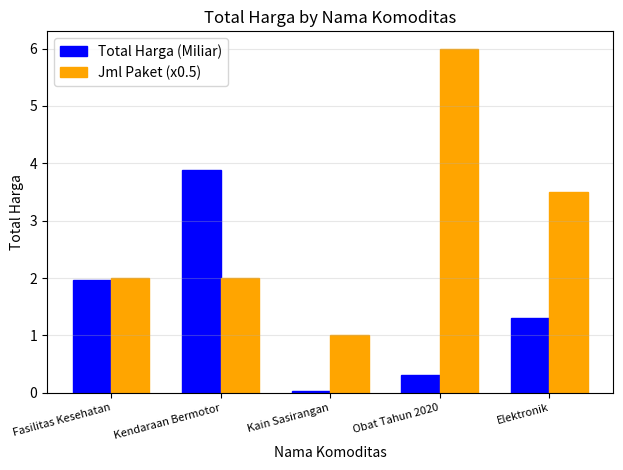

True or false: Total Harga (Miliar) has a value of 2.0 at Fasilitas Kesehatan.

True